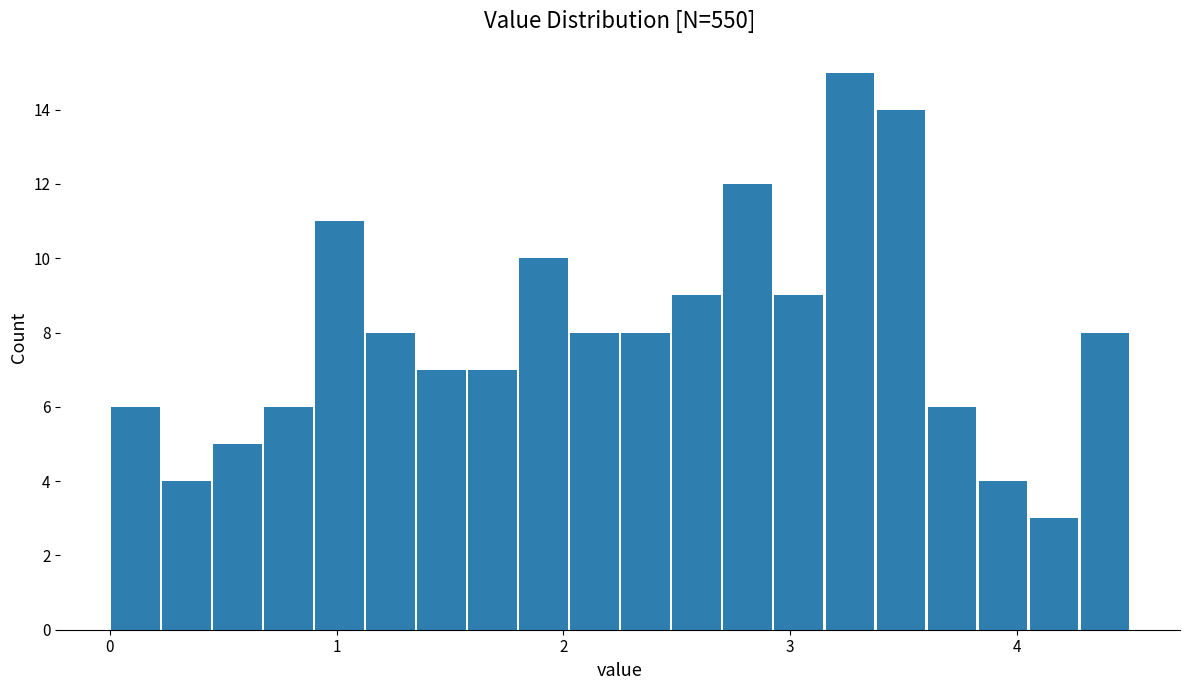

Read against the x-axis, roughly where is the centre of the tallest bar?

3.3